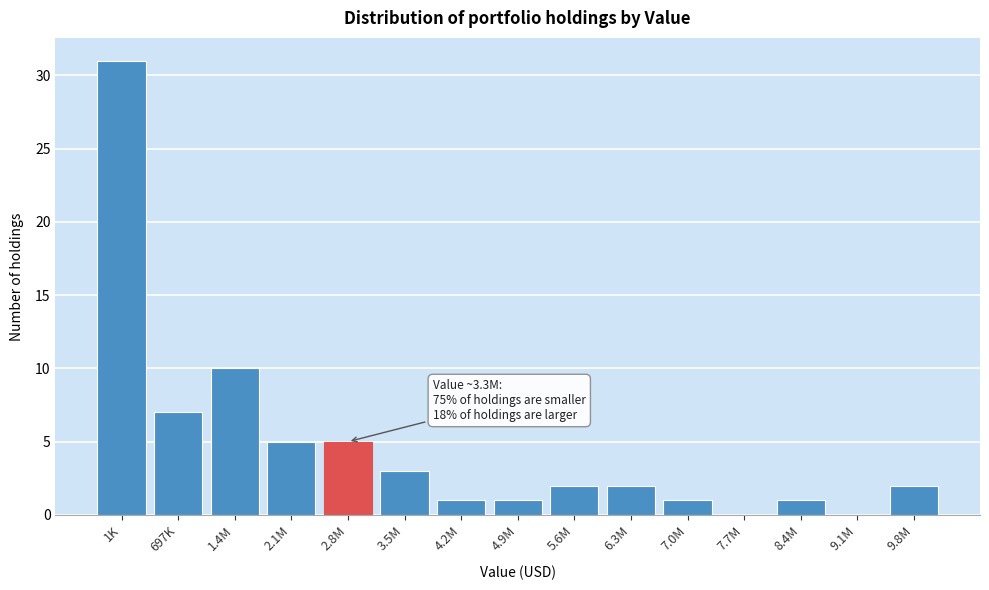

Reading right to left, transcribe all the data shown in this chart.

9.8M=2	9.1M=0	8.4M=1	7.7M=0	7.0M=1	6.3M=2	5.6M=2	4.9M=1	4.2M=1	3.5M=3	2.8M=5	2.1M=5	1.4M=10	697K=7	1K=31